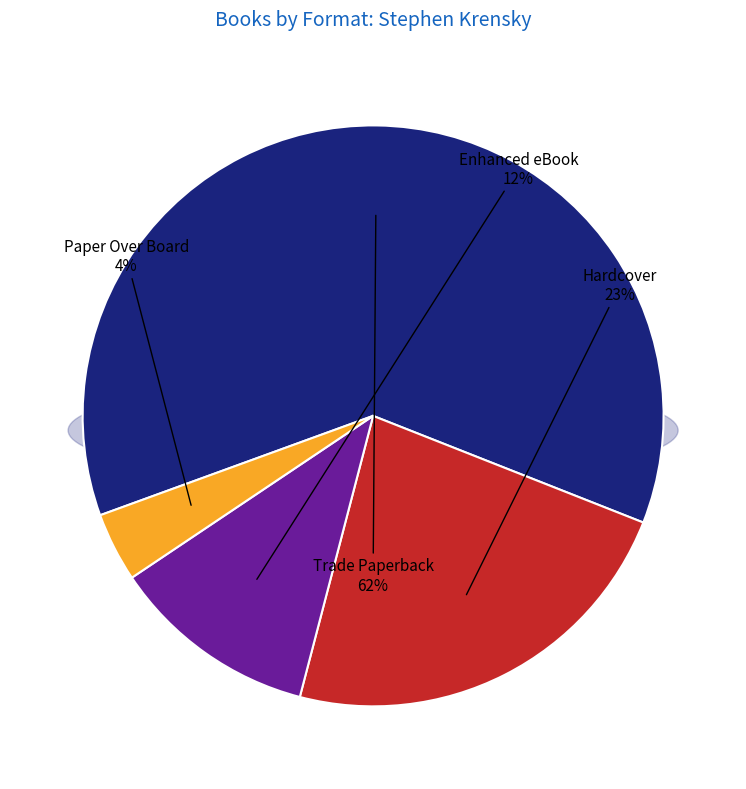

How much of the chart is everything except Enhanced eBook?

88.5%